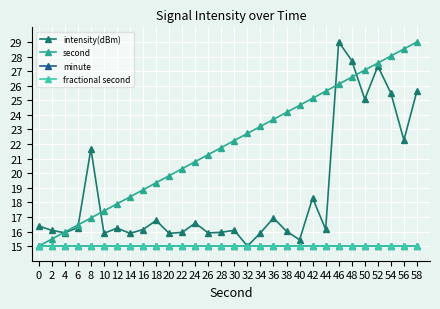

Between 0 and 48, which series saw the biggest shift?

second